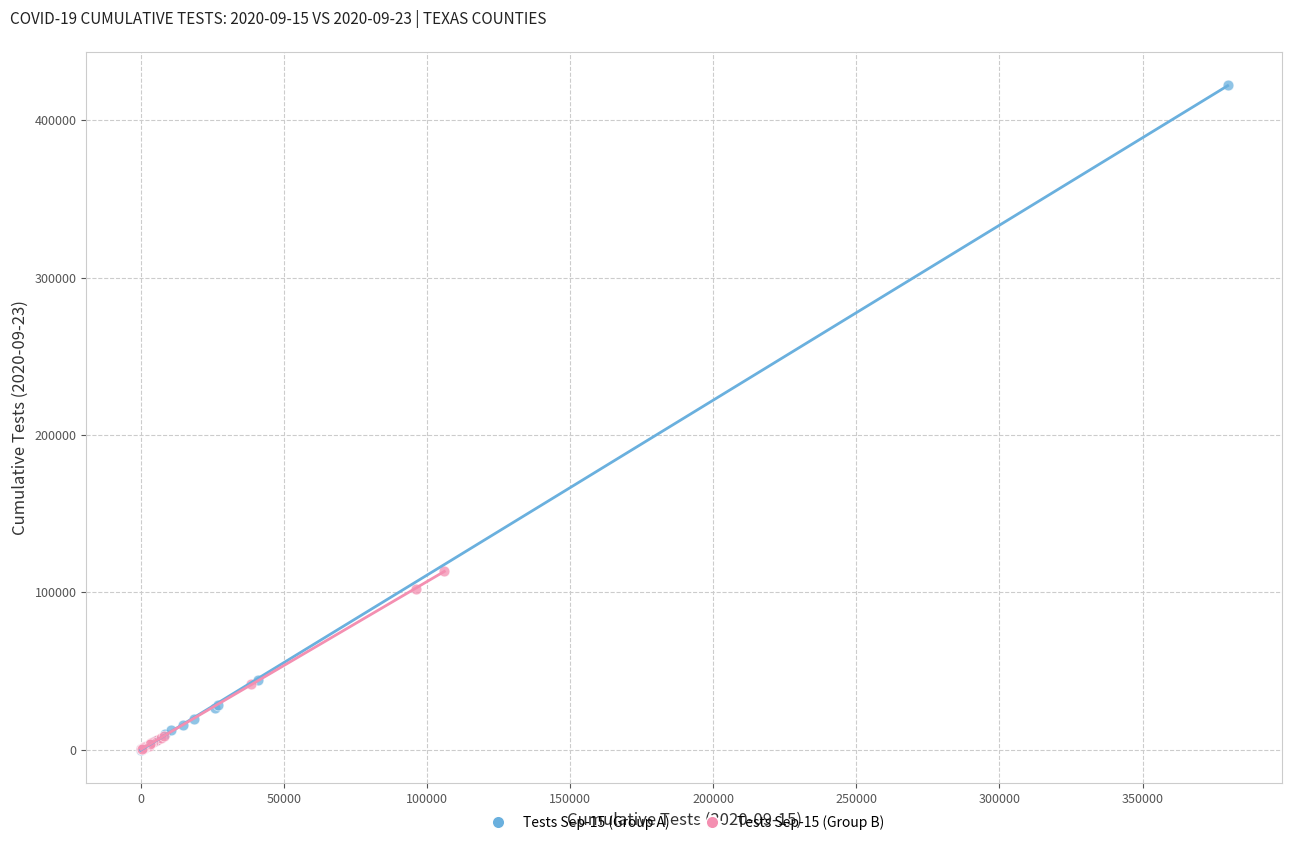

Which series reaches the maximum Y coordinate?

Tests Sep-15 (Group A)